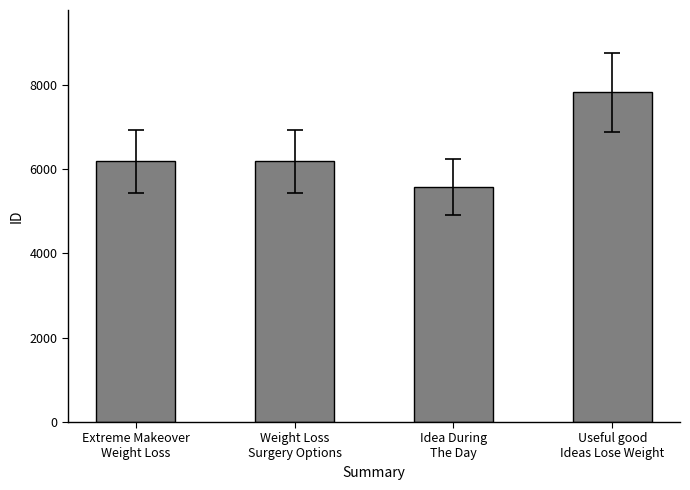

What is the change in value from Extreme Makeover
Weight Loss to Weight Loss
Surgery Options?

+2